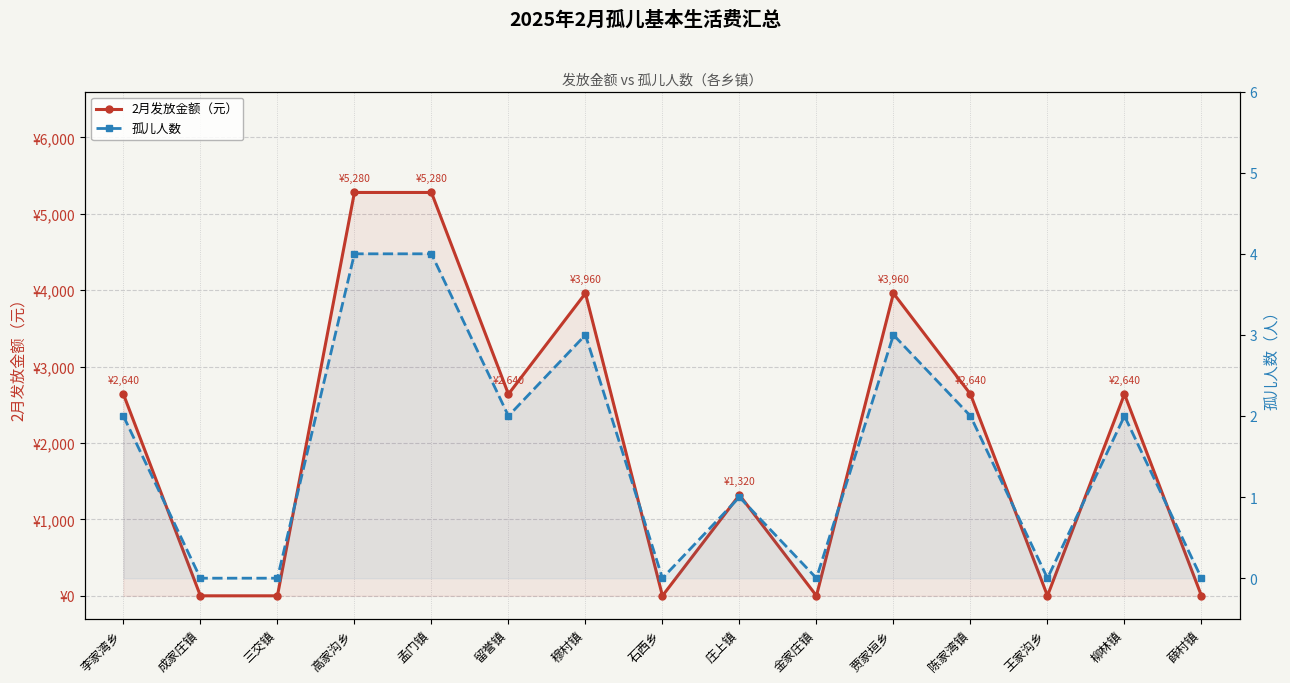

Reading right to left, transcribe all the data shown in this chart.

2月发放金额（元）: 0	2640	0	2640	3960	0	1320	0	3960	2640	5280	5280	0	0	2640
孤儿人数: 0	2	0	2	3	0	1	0	3	2	4	4	0	0	2